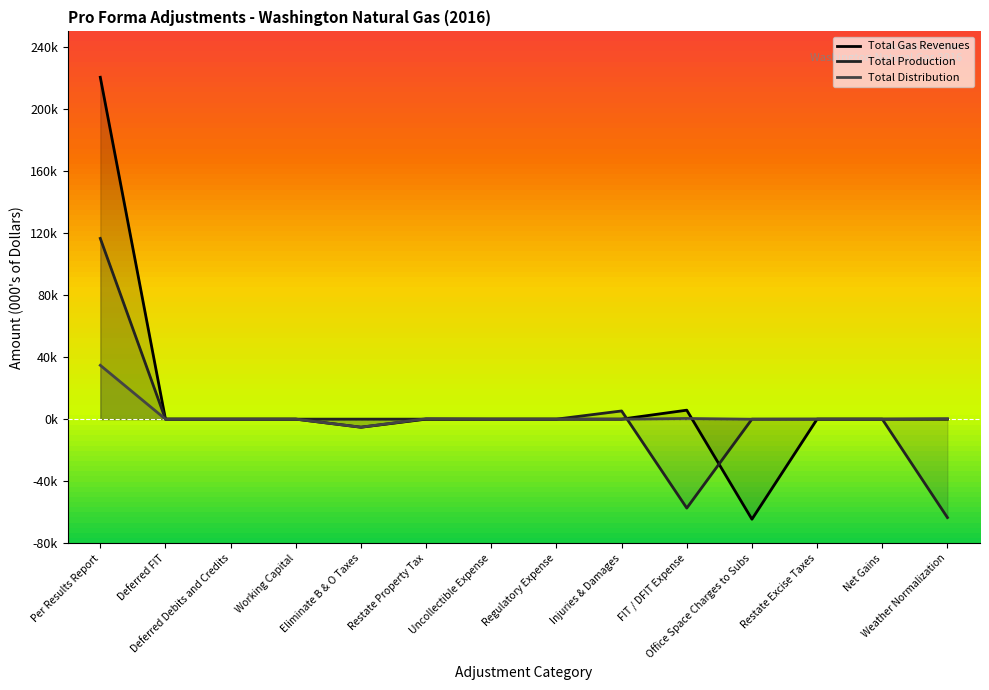

Where does the Total Gas Revenues series first go above 0?

Per Results Report